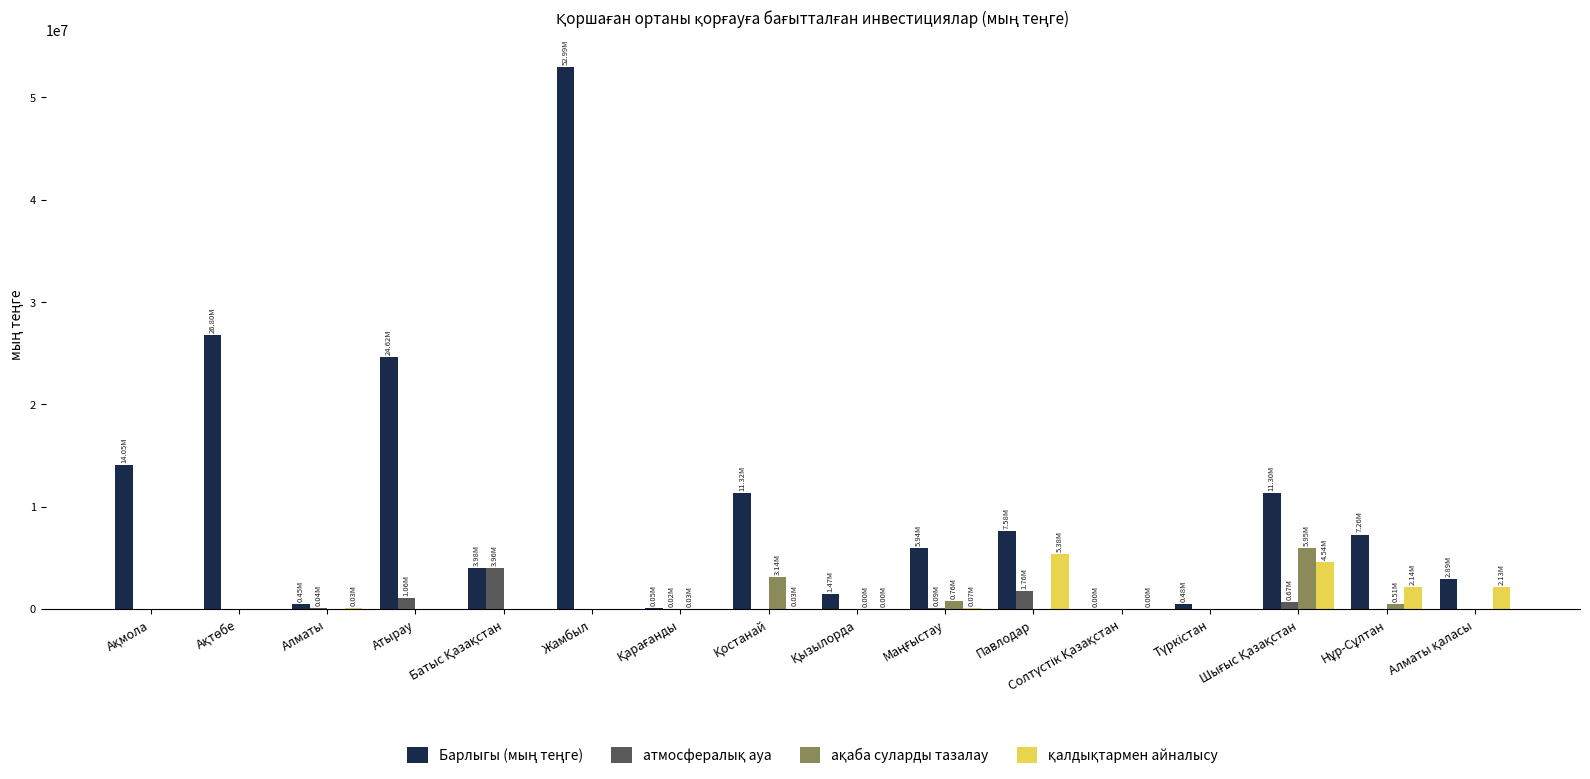

Are the bars horizontal?

No